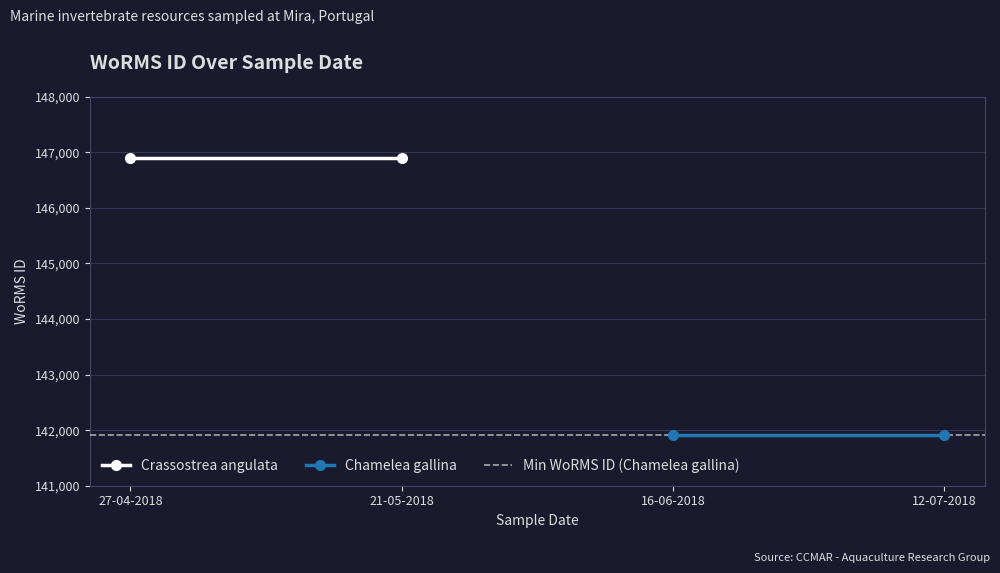

What position from the left is 21-05-2018?

2